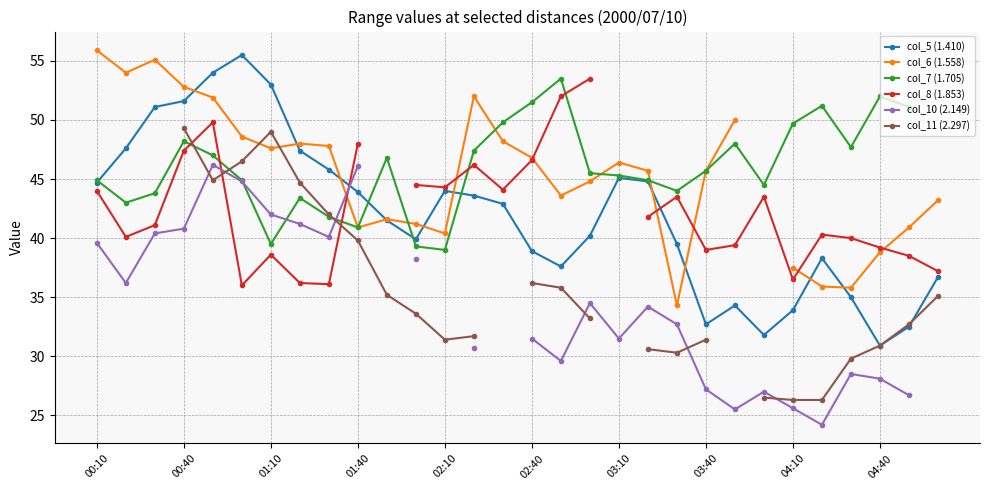

After their last crossing, which series has the higher values: col_8 (1.853) or col_5 (1.410)?

col_8 (1.853)